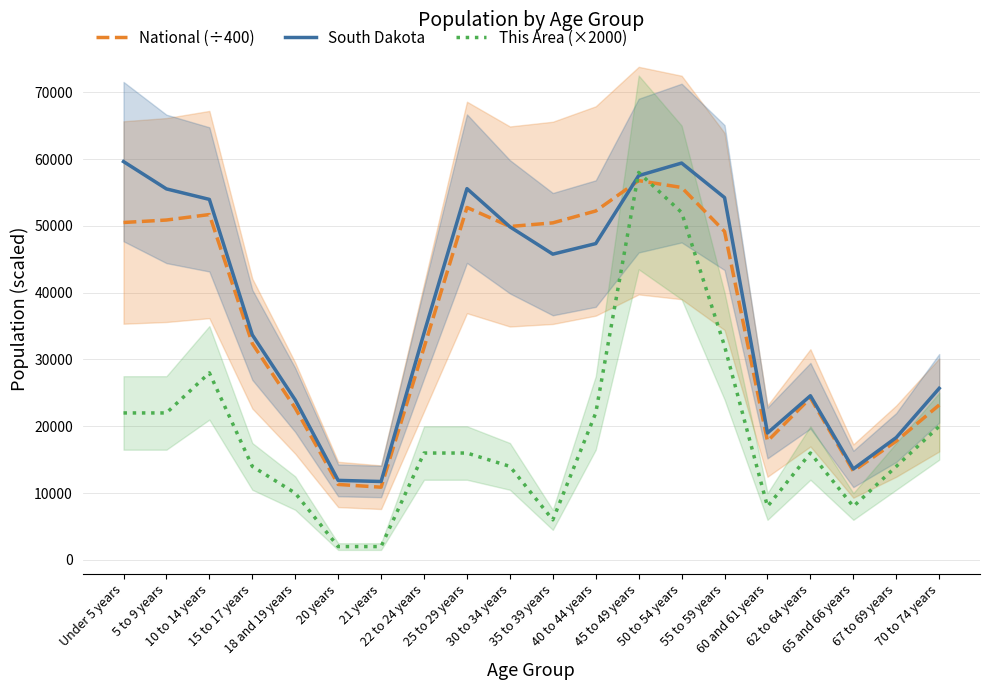

How many categories are shown in the chart?

20